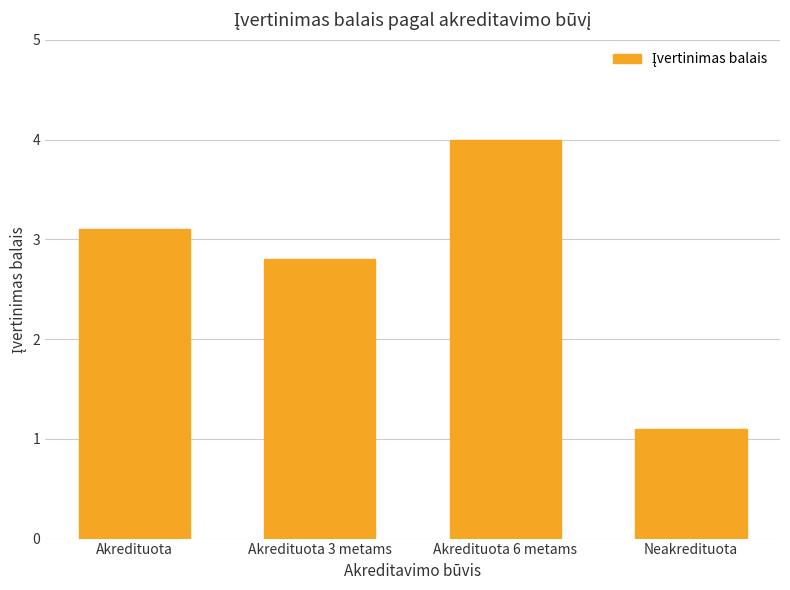

What is the sum of the values at Akredituota and Neakredituota?

4.2